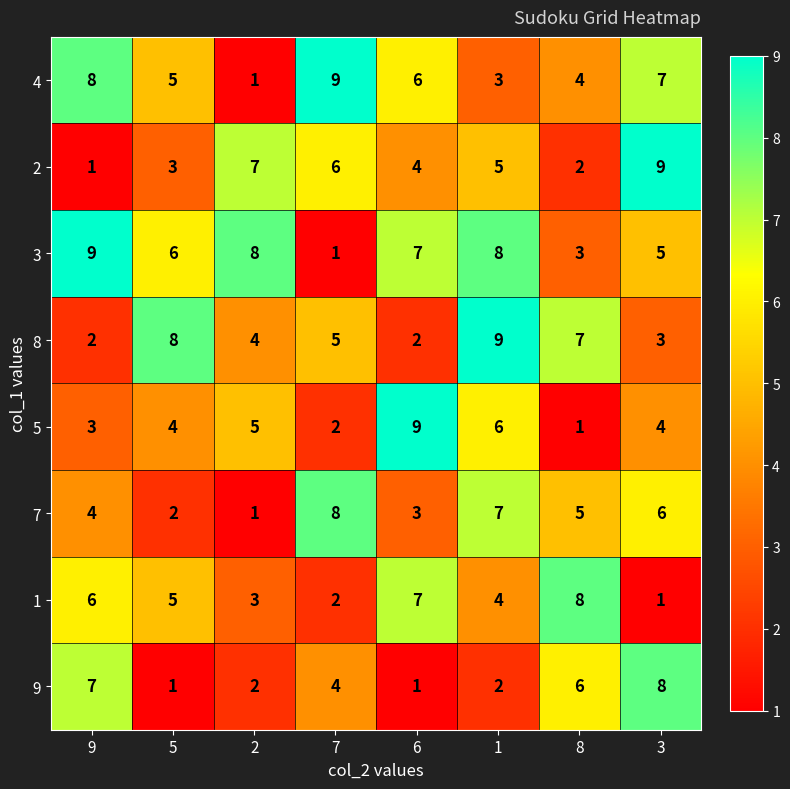

Rank the series at 8 from lowest to highest value.

5, 2, 3, 4, 7, 9, 8, 1